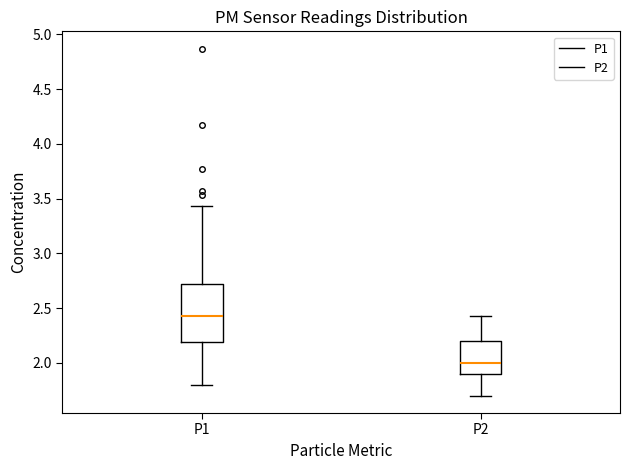

Comparing the boxes themselves (not the whiskers), which one is the tallest?

P1